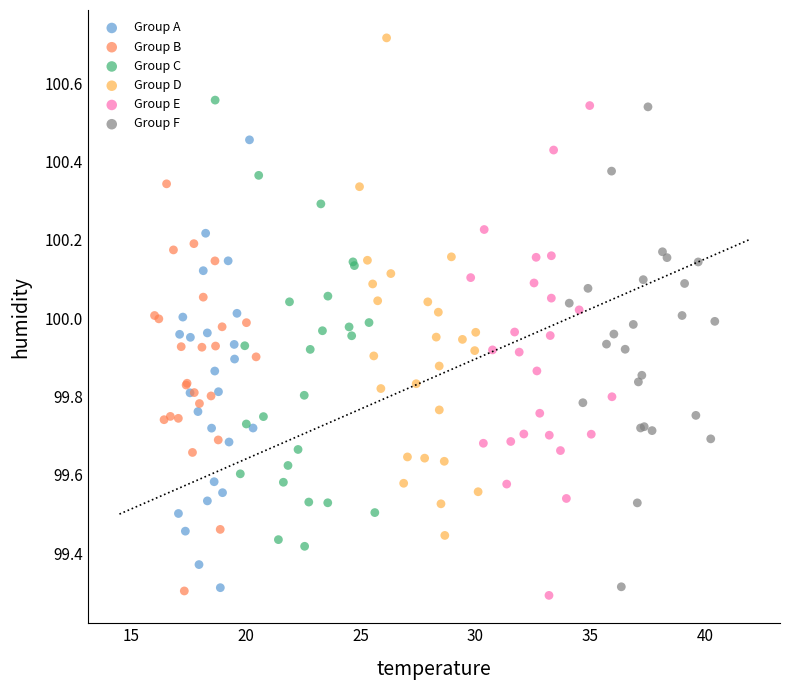

Which series has the largest Y range (max minus min)?

Group D